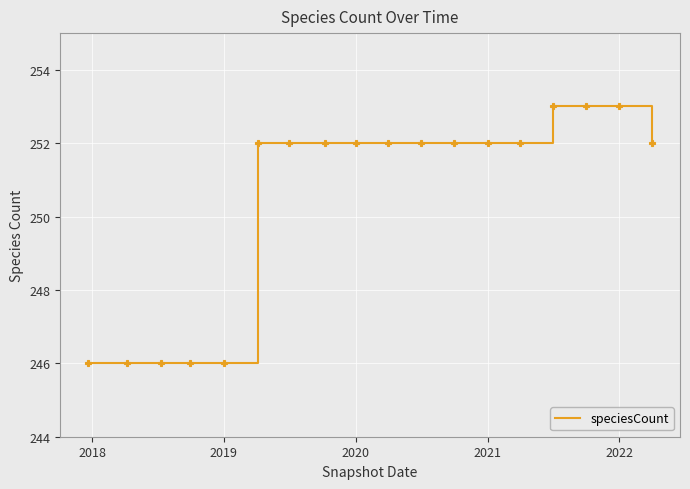

What is the difference between the maximum and minimum values?

7